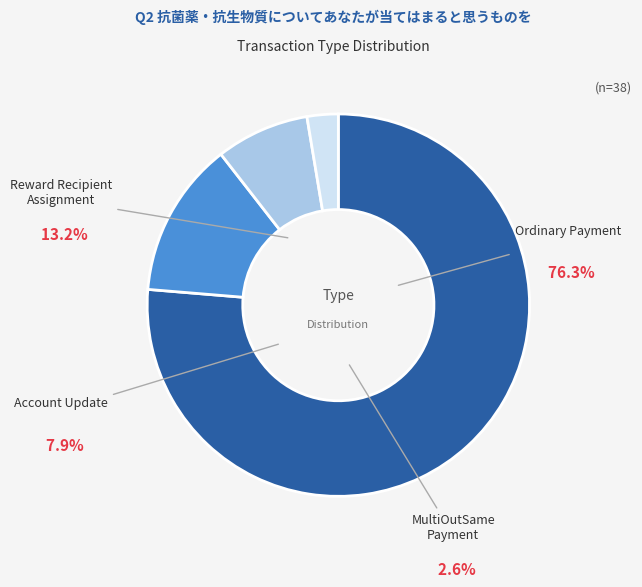

Do Reward Recipient Assignment and MultiOutSame Payment together represent more than half of the pie?

No